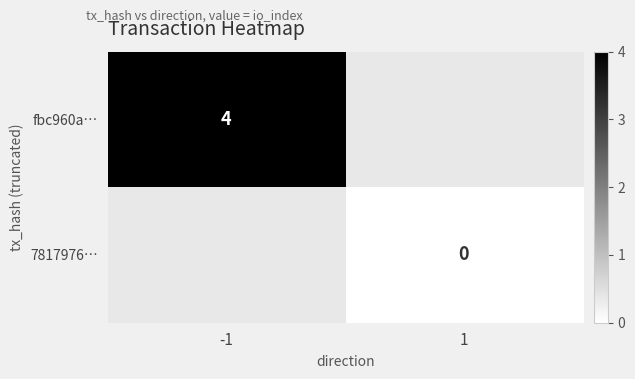

Is the value of 7817976… at 1 greater than the value of fbc960a… at -1?

No